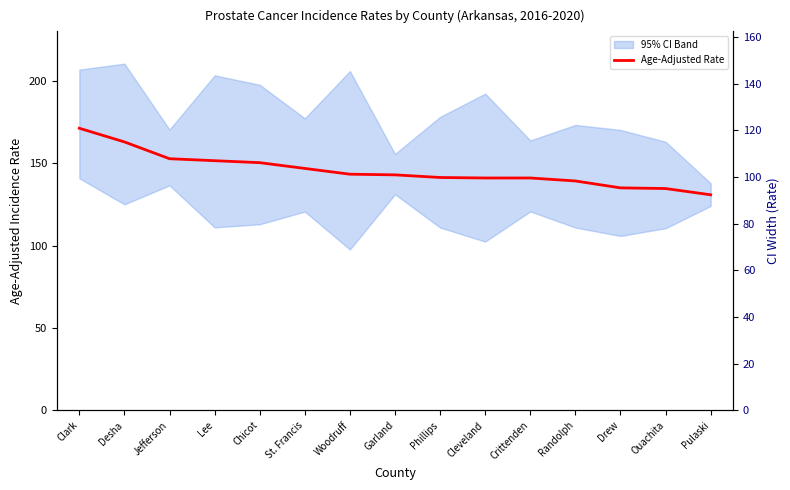

Is this an area chart (filled region under the line)?

No